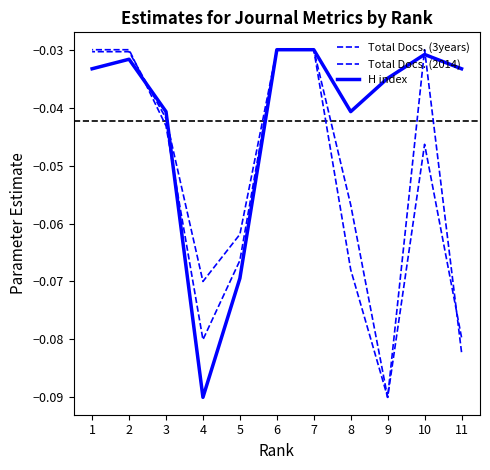

At 7, list the series in order from largest to smallest.

Total Docs. (3years), Total Docs. (2014), H index